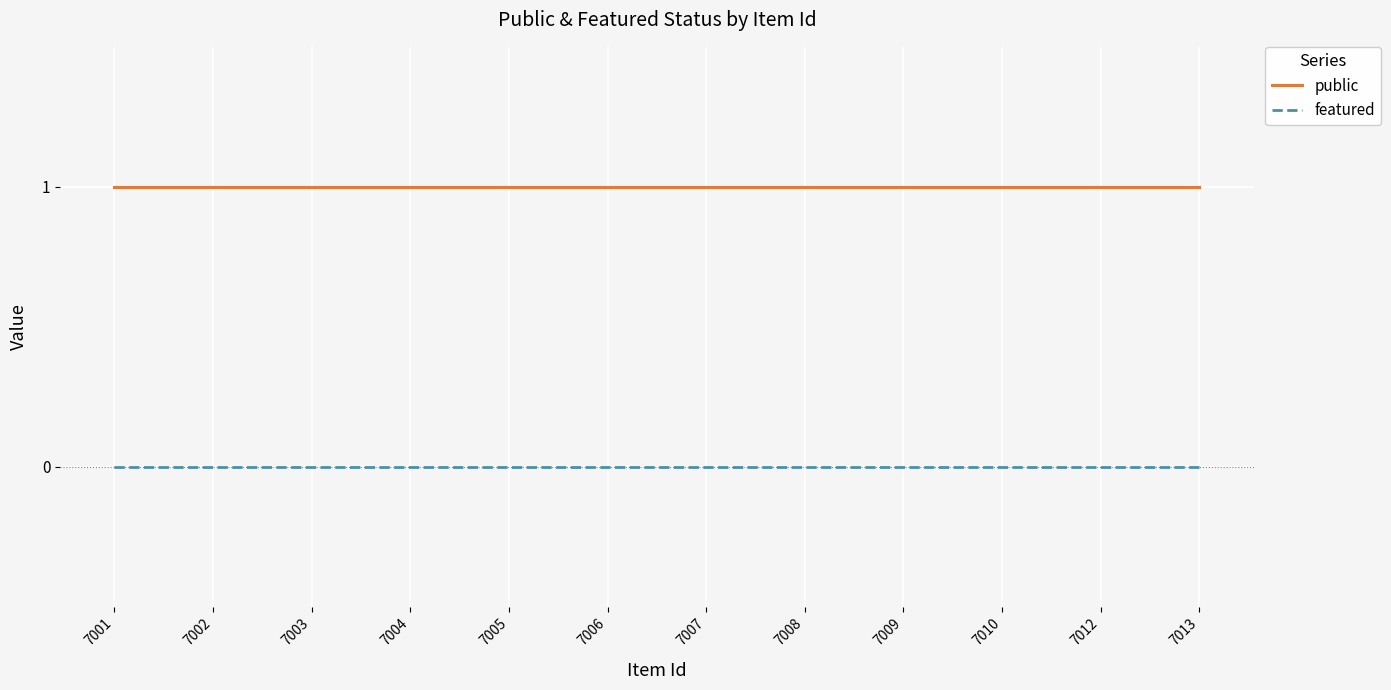

True or false: public and featured cross at least once.

False